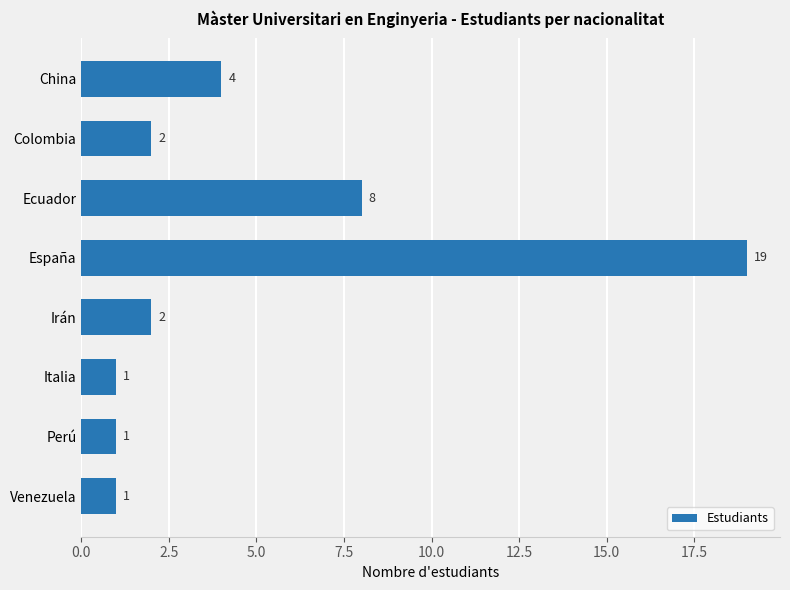

Which has a higher value, Ecuador or España?

España